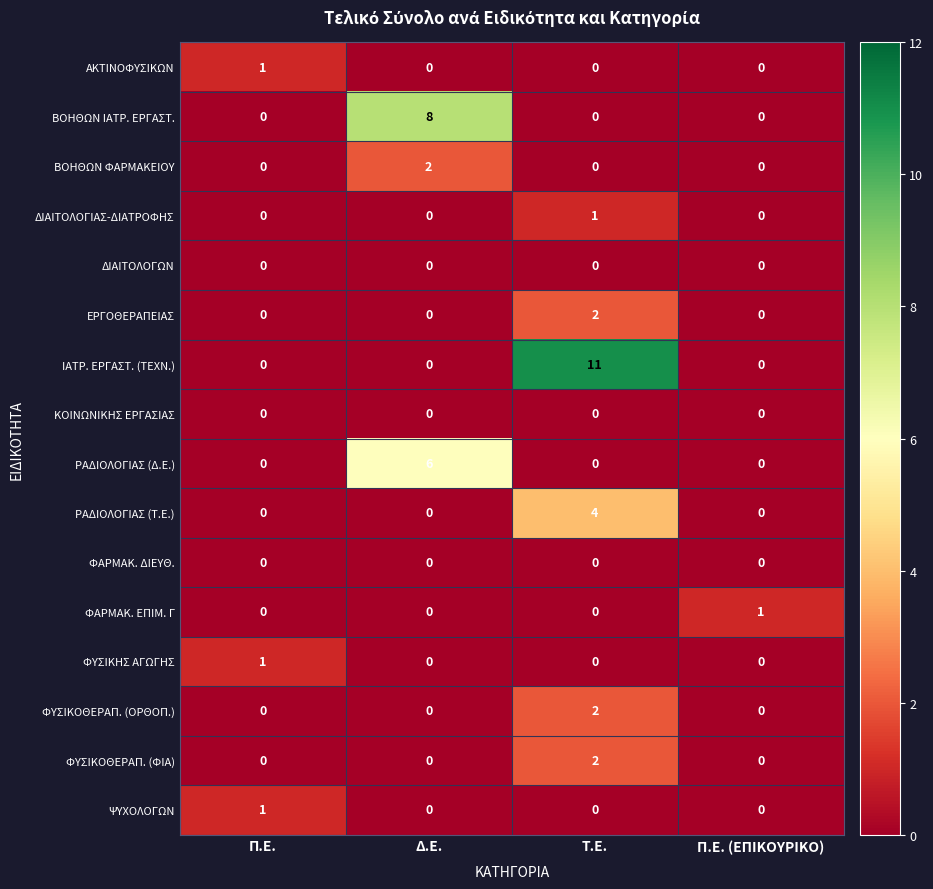

Count the ΡΑΔΙΟΛΟΓΙΑΣ (Δ.Ε.) values in the range 0 to 6.

4